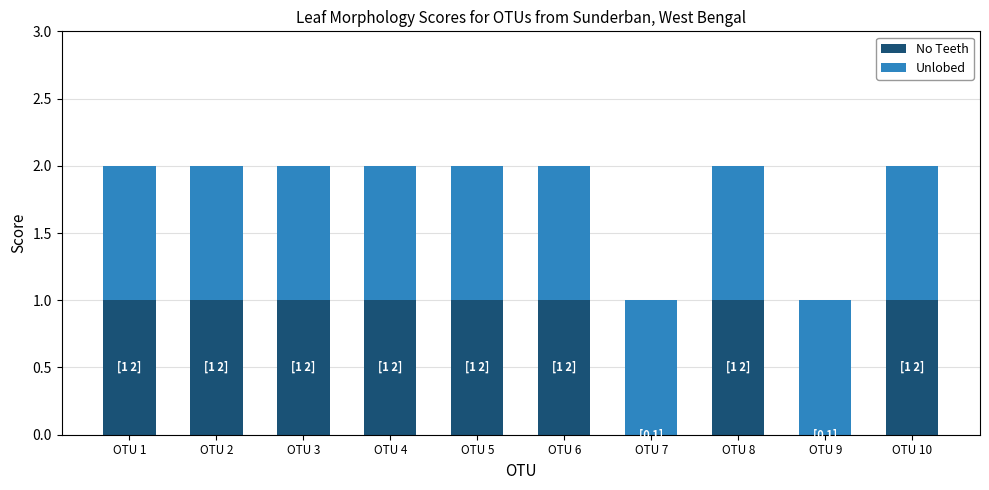

Are the bars grouped side by side (vs. stacked)?

No